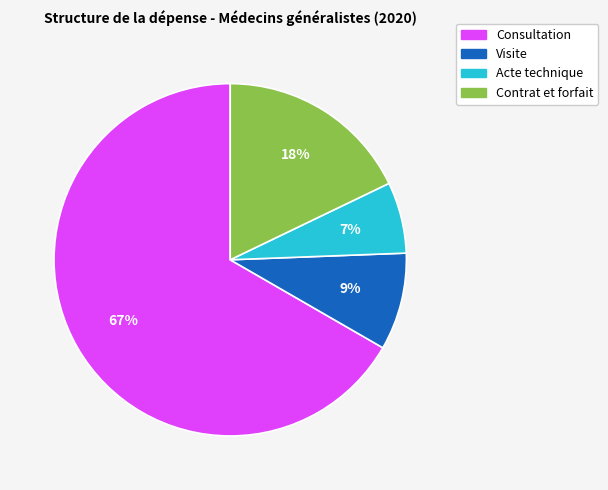

Is it true that Contrat et forfait is 18% of the pie?

True